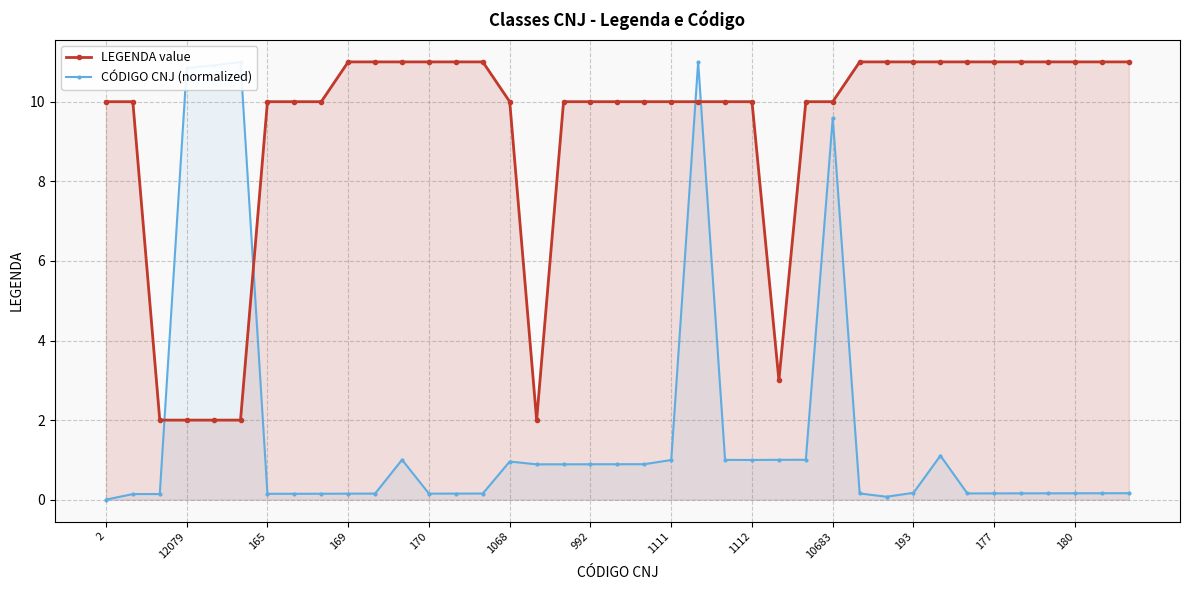

Rank the series at 26 from lowest to highest value.

CÓDIGO CNJ (normalized), LEGENDA value